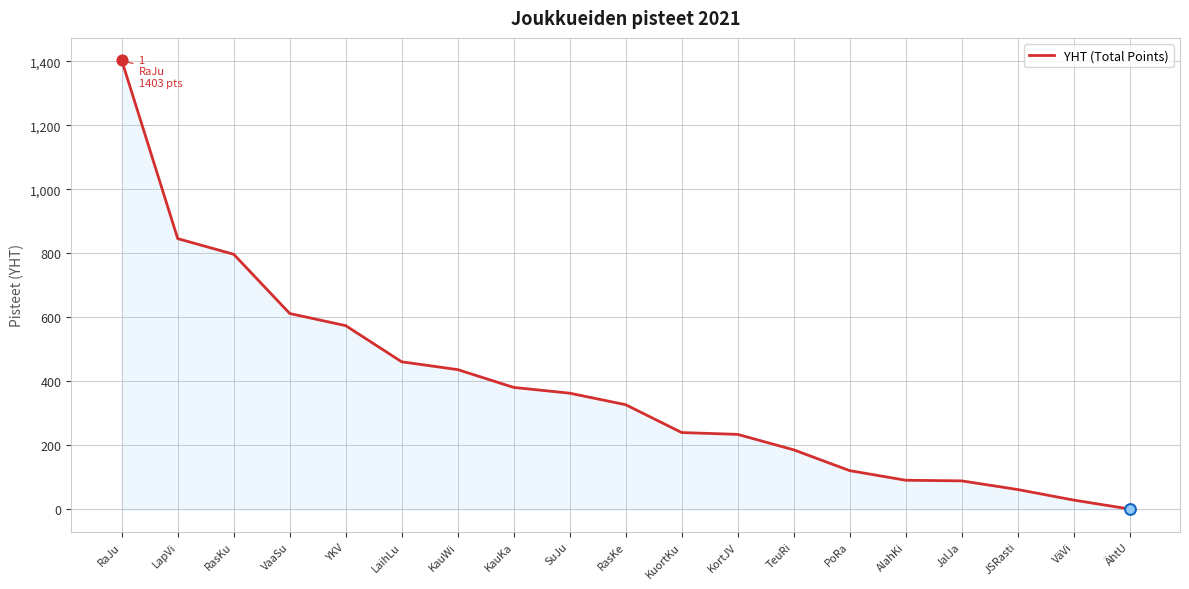

What is the ratio of the value at VäVi to the value at PoRa?

0.2